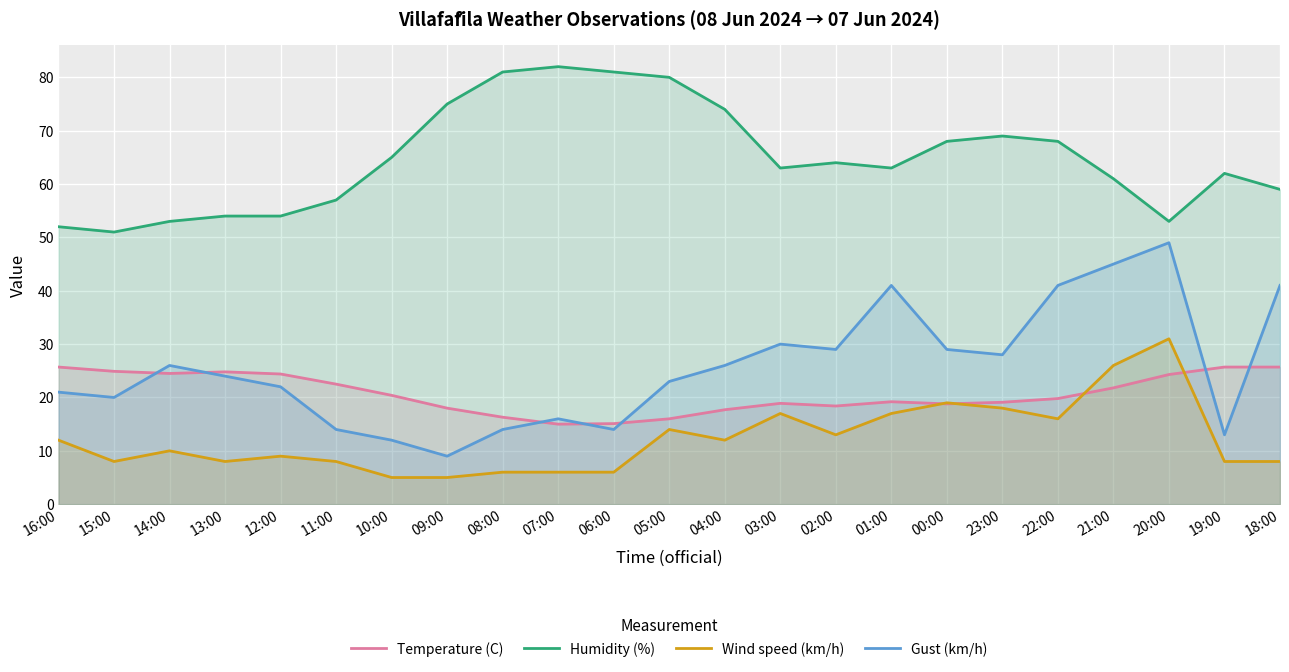

What are all the series names shown in the legend?

Temperature (C), Humidity (%), Wind speed (km/h), Gust (km/h)